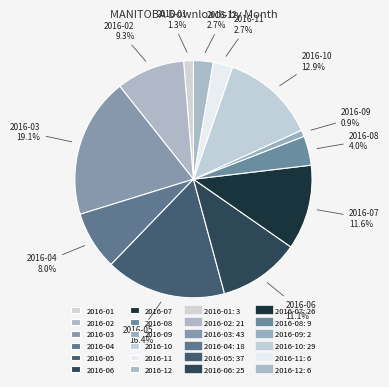

Is there any slice that represents more than half of the pie?

No